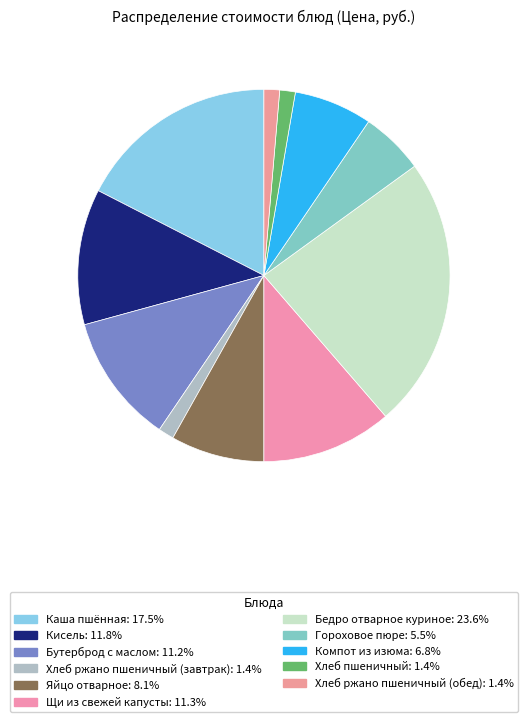

Is it true that Щи из свежей капусты is 6% of the pie?

False